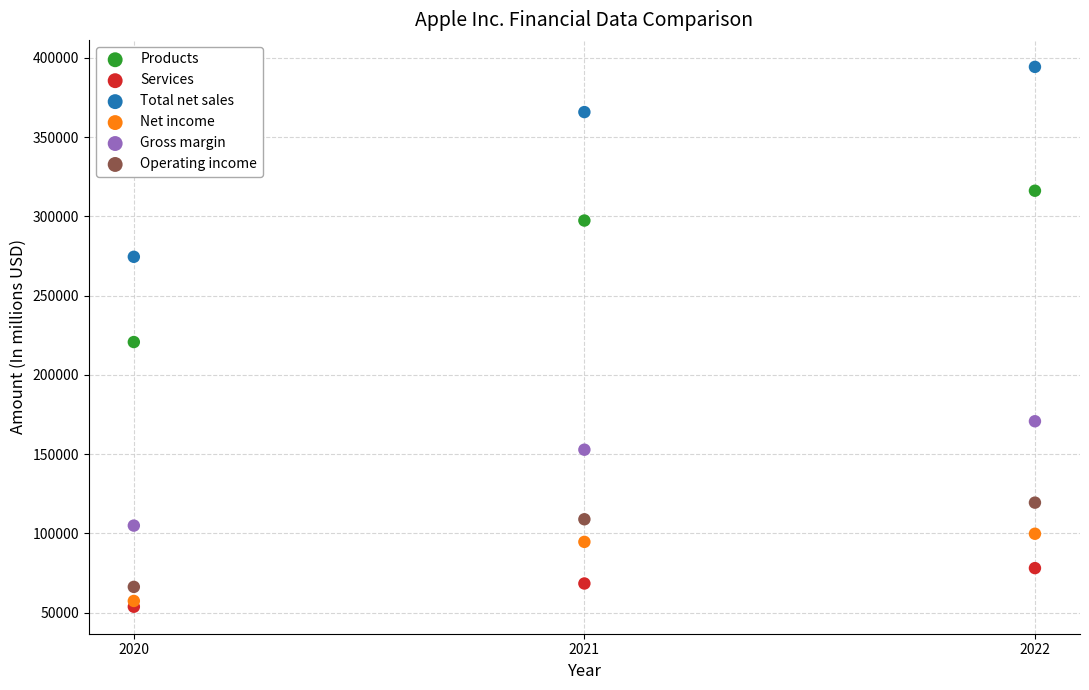

In the Total net sales series, what Y value is closest to 334421?

365817